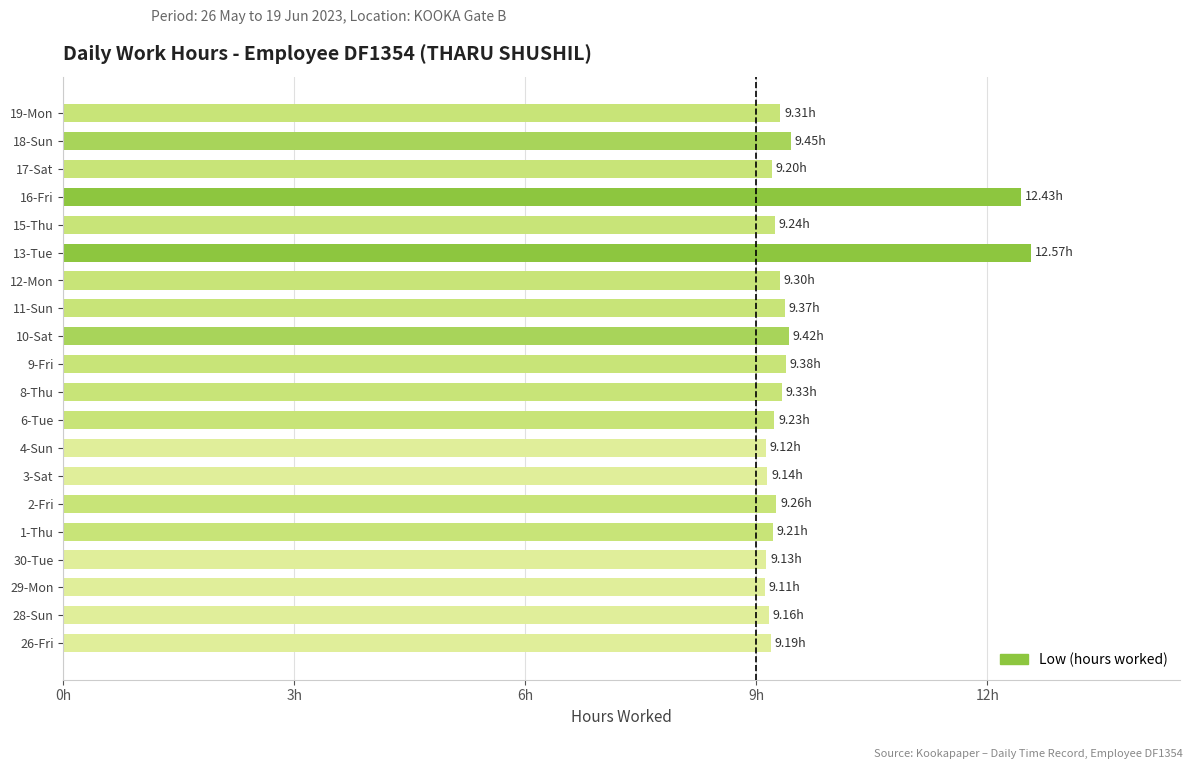

Which category has the highest value across all series?

13-Tue